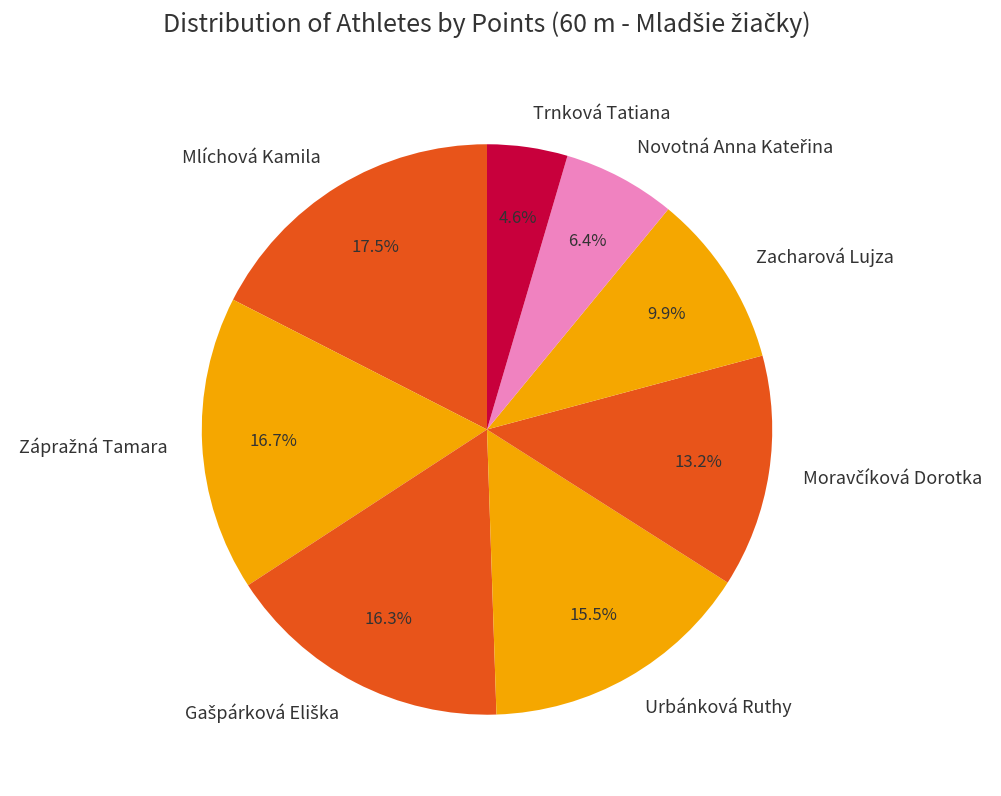

Is Trnková Tatiana the majority of the pie?

No